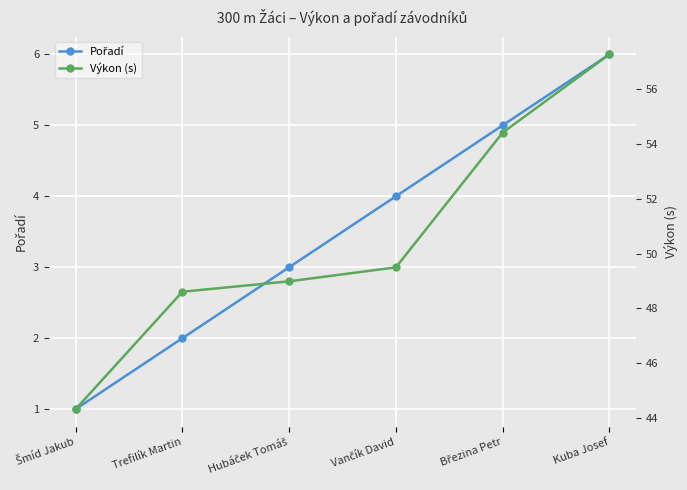

What is the spread (max minus min) of values at Březina Petr?

49.4